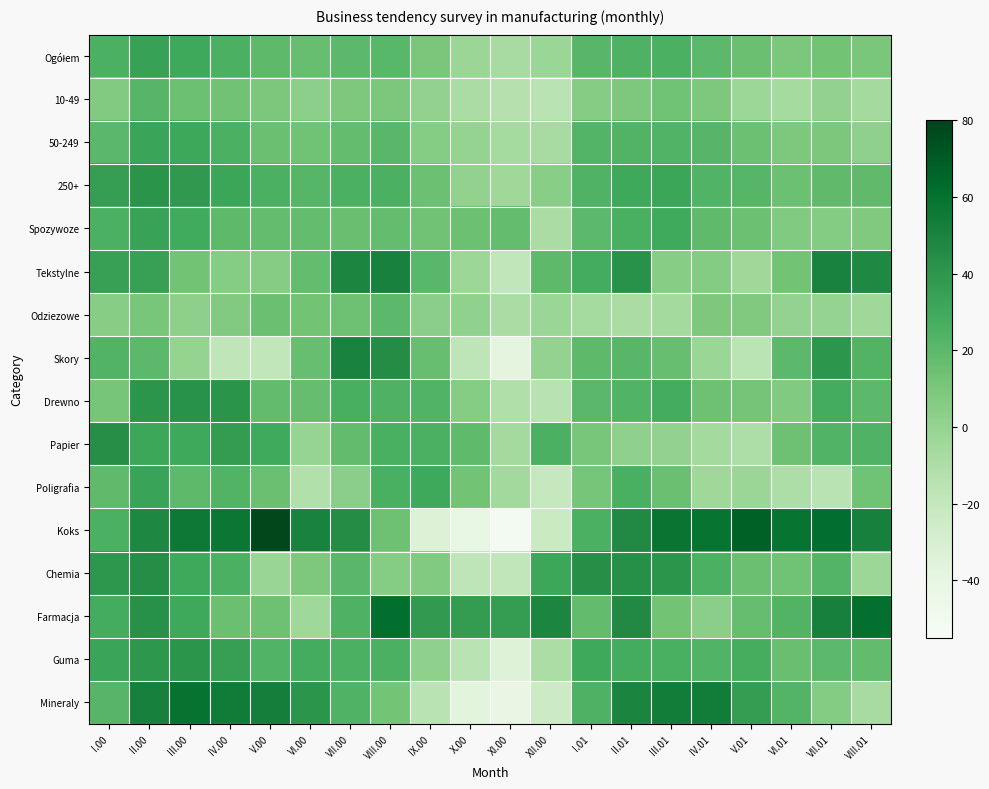

Rank the series at III.01 from highest to lowest value.

Koks, Mineraly, Chemia, 250+, Spozywoze, Drewno, Guma, Ogółem, 50-249, Skory, Poligrafia, 10-49, Farmacja, Tekstylne, Papier, Odziezowe